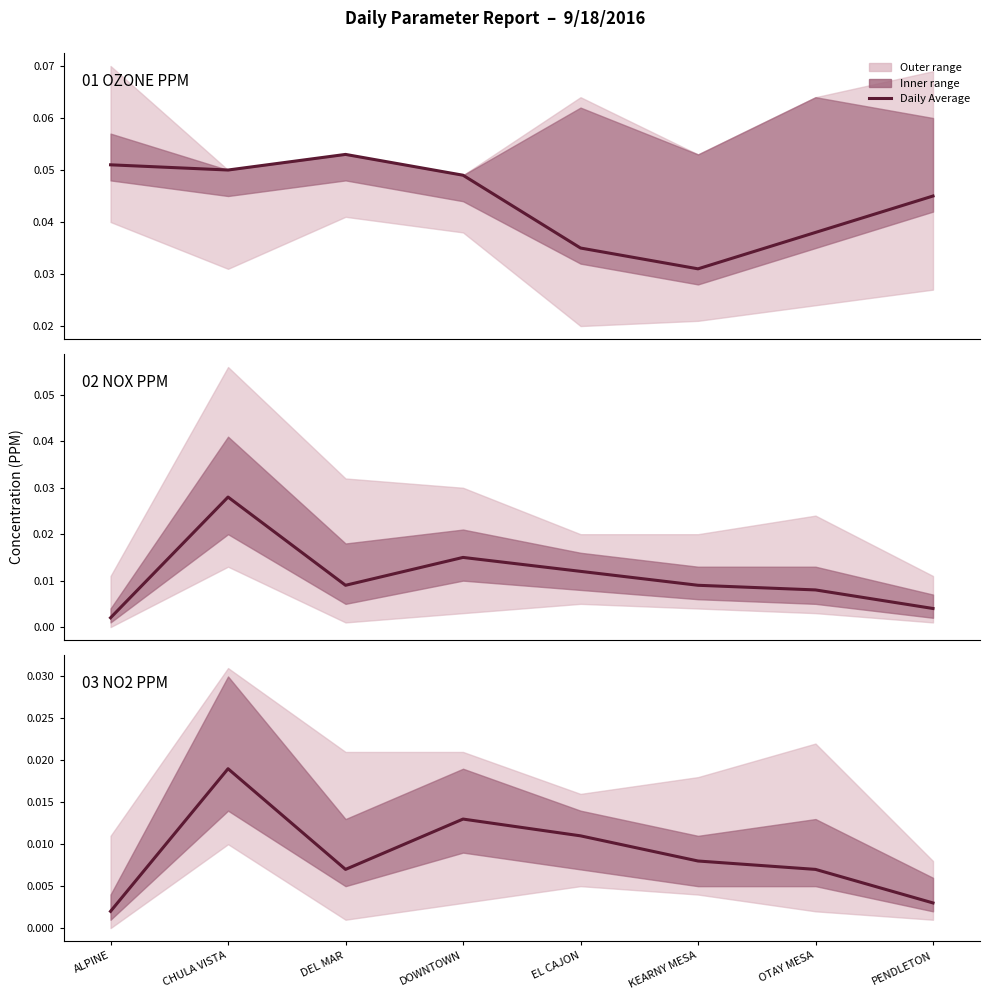

What is the label of the 7th point from the left?

OTAY MESA